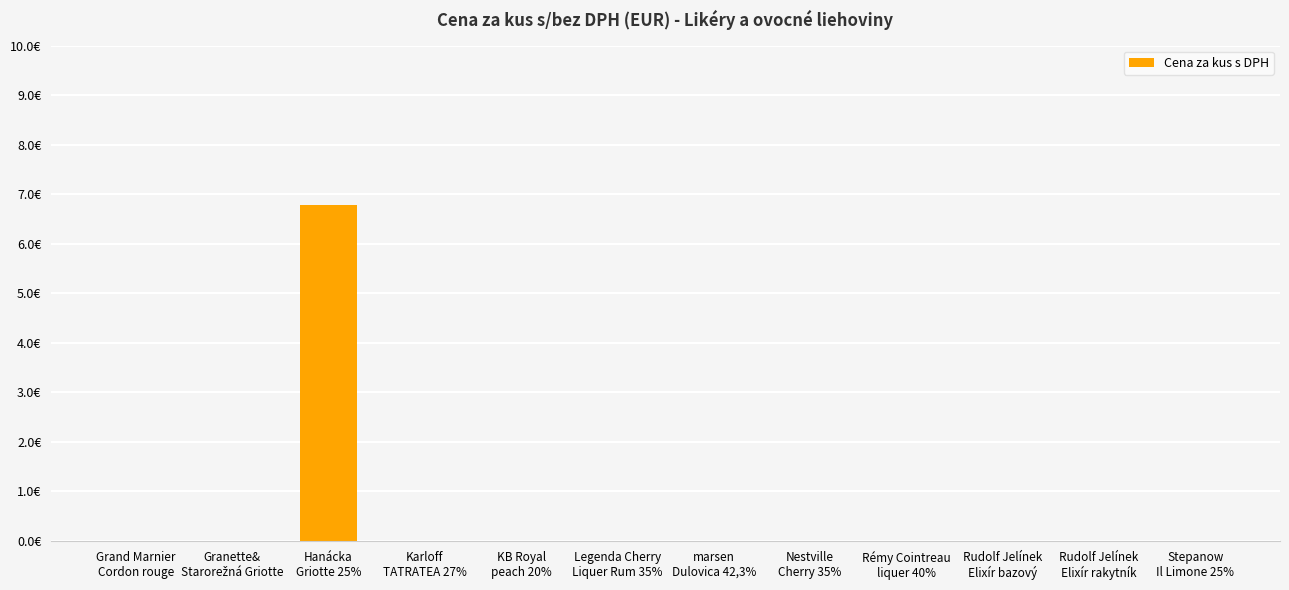

Between Stepanow
Il Limone 25% and marsen
Dulovica 42,3%, which is larger?

Stepanow
Il Limone 25%